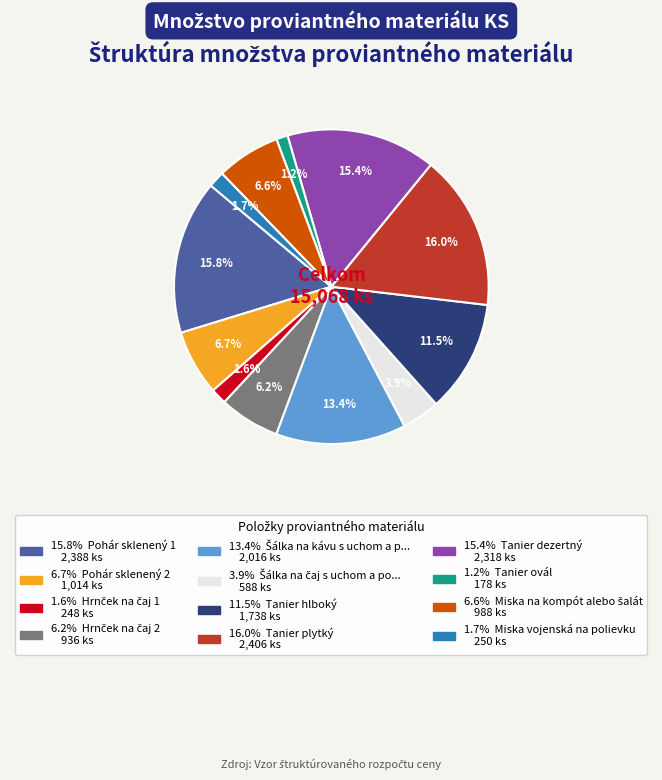

Does any single category account for the majority?

No